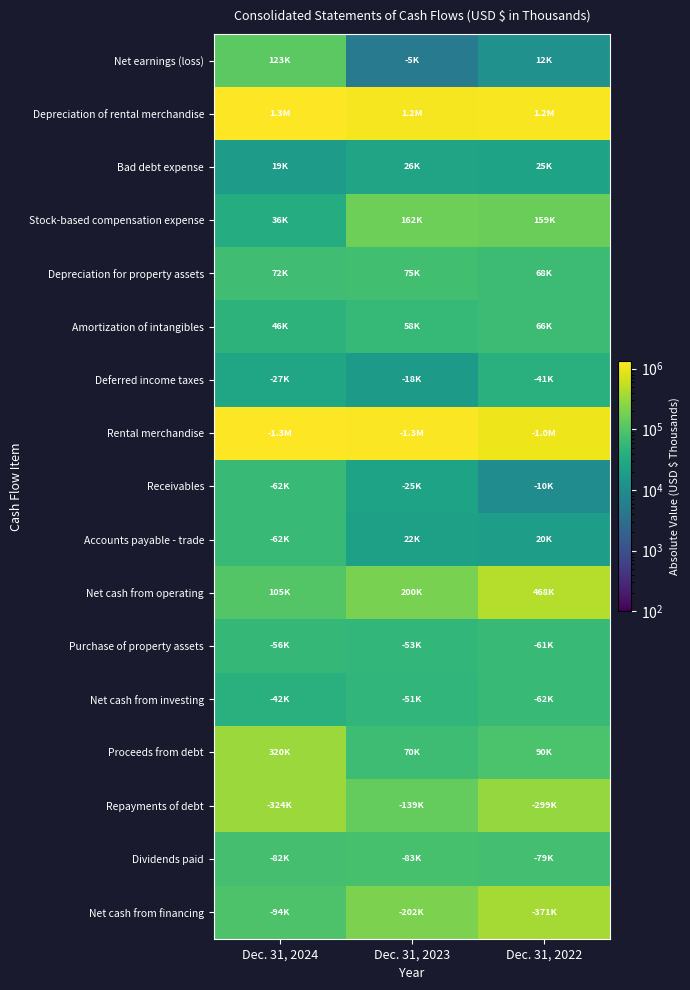

Which category has the lowest value across all series?

Dec. 31, 2023